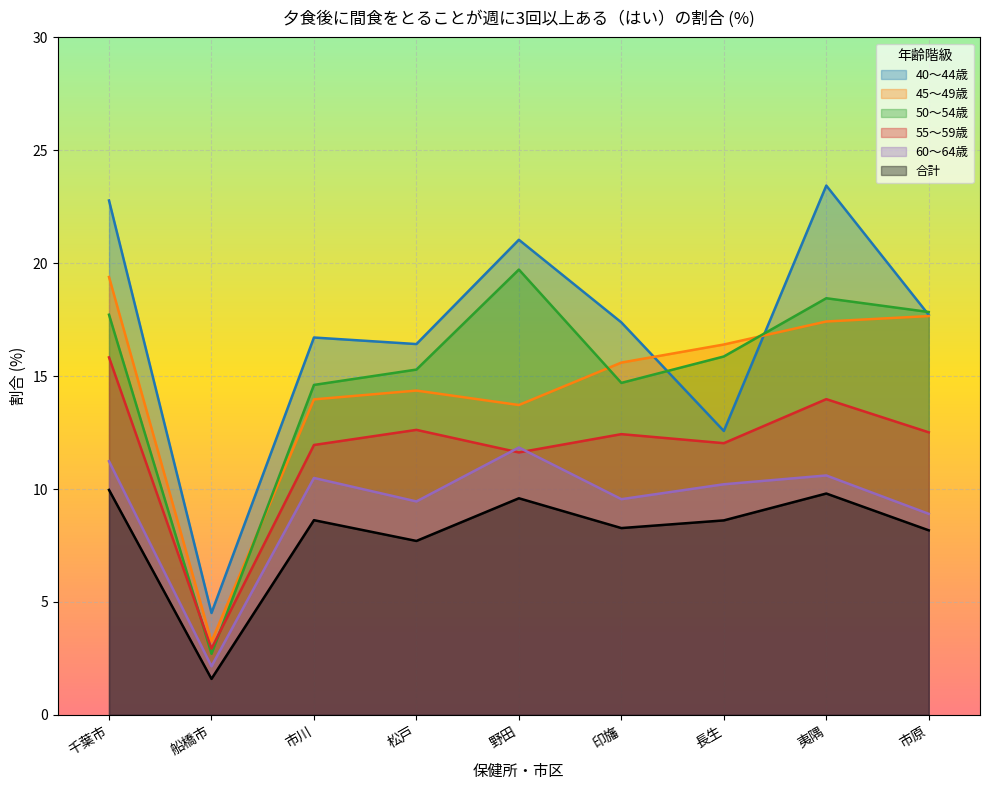

At which label does 60～64歳 reach its peak?

野田